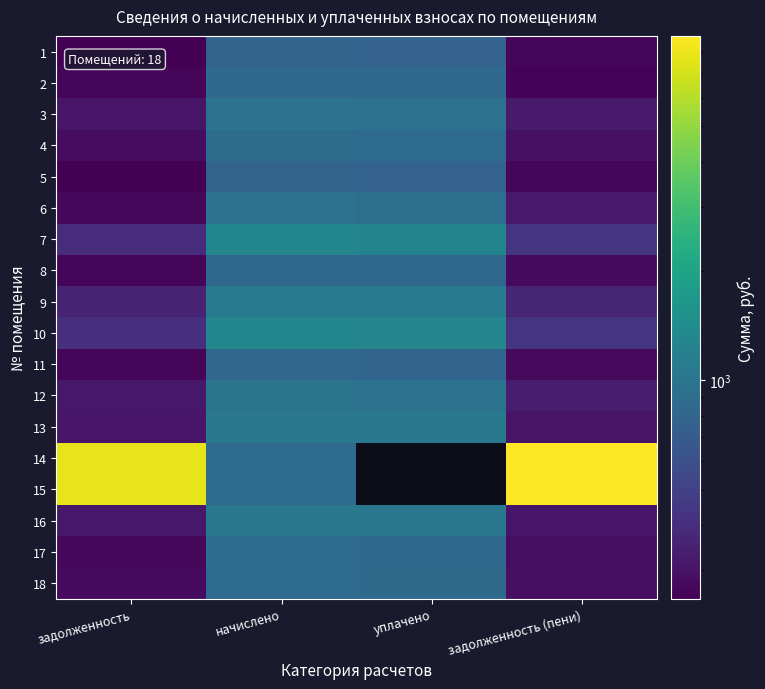

At уплачено, list the series in order from smallest to largest.

1, 5, 11, 8, 2, 17, 18, 4, 6, 3, 12, 13, 16, 9, 7, 10, 14, 15